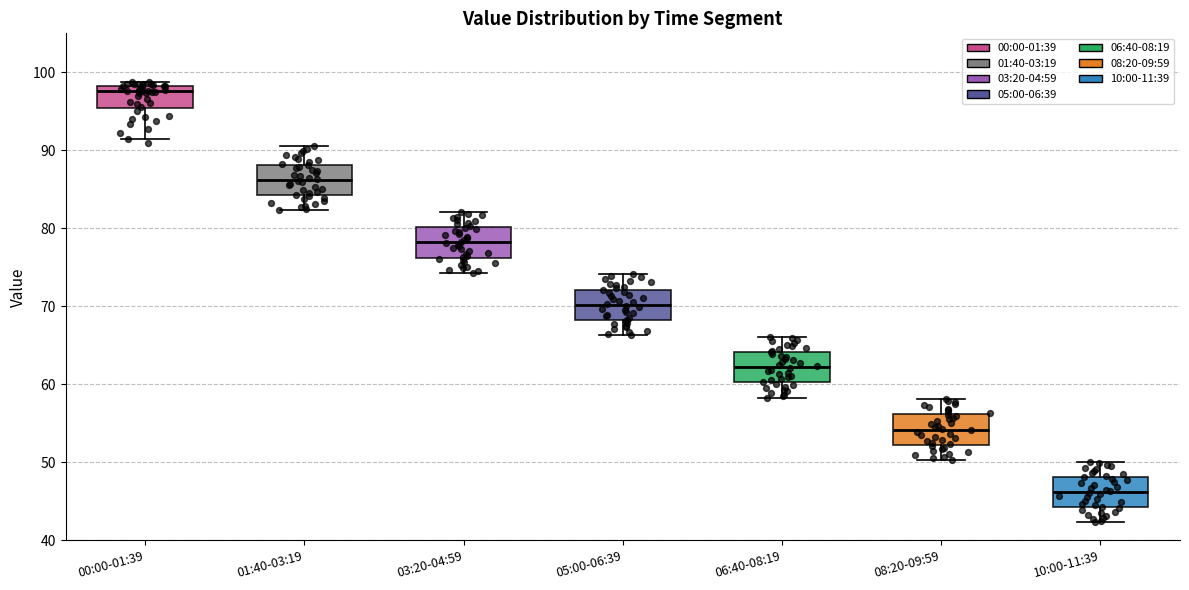

Where does the lower whisker of the box for 03:20-04:59 end on the y-axis? The values are not printed on the chart, so give them approximately, as read against the axis.

74